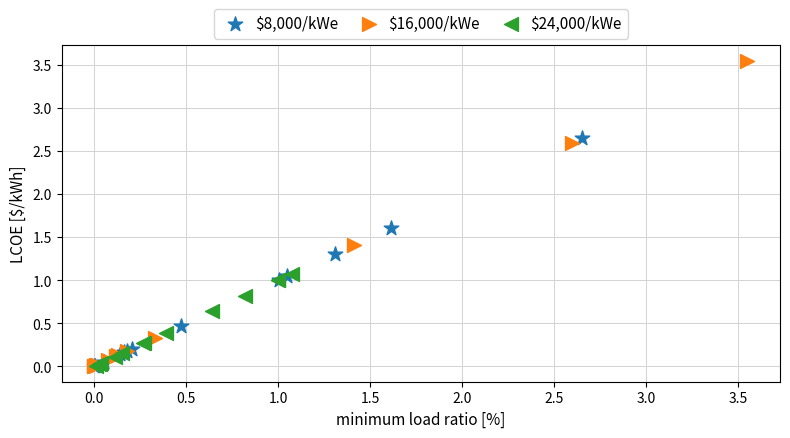

Which series has the widest spread of Y values?

$16,000/kWe